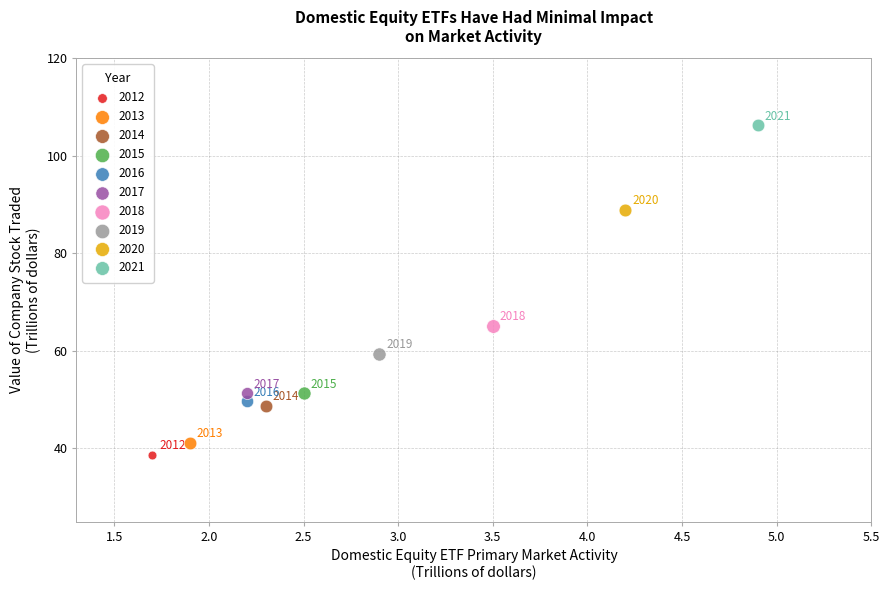

Which series contains the highest Y value?

2021